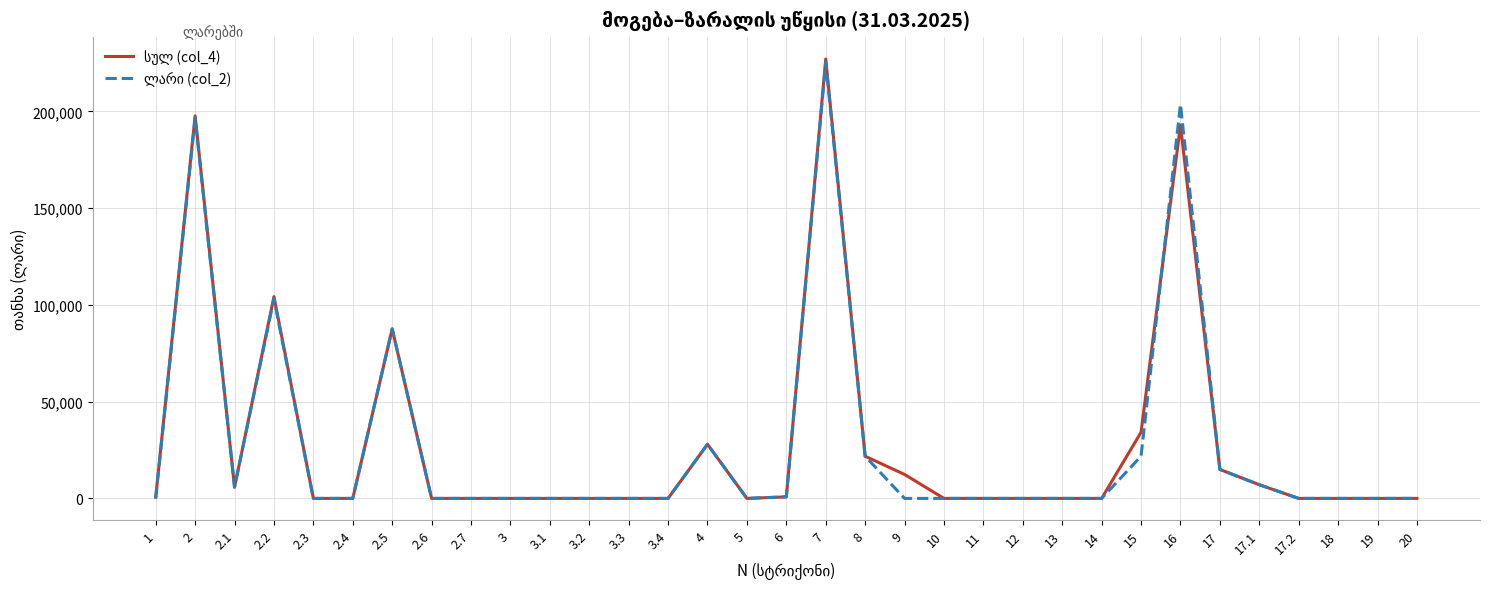

At which category is the sum across all series the highest?

7